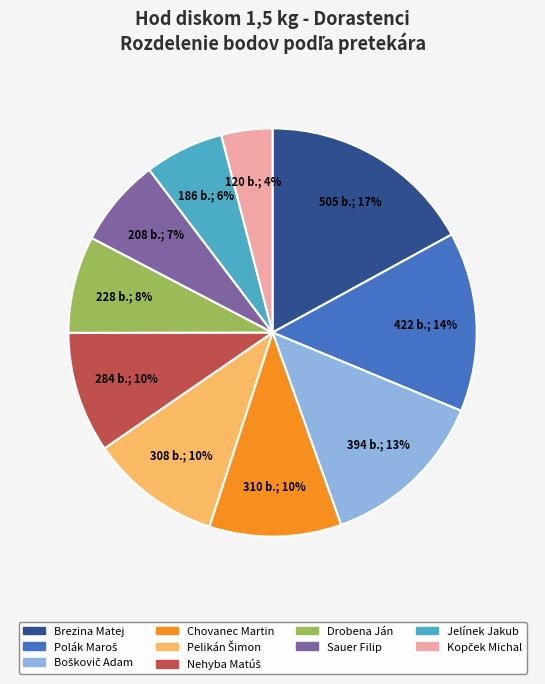

Which slice is the largest?

Brezina Matej